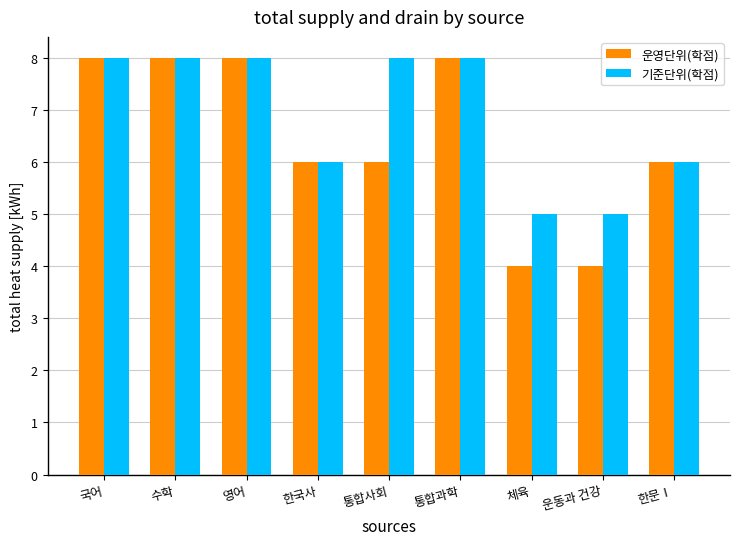

Reading left to right, extract all data points from this chart.

운영단위(학점): 8	8	8	6	6	8	4	4	6
기준단위(학점): 8	8	8	6	8	8	5	5	6